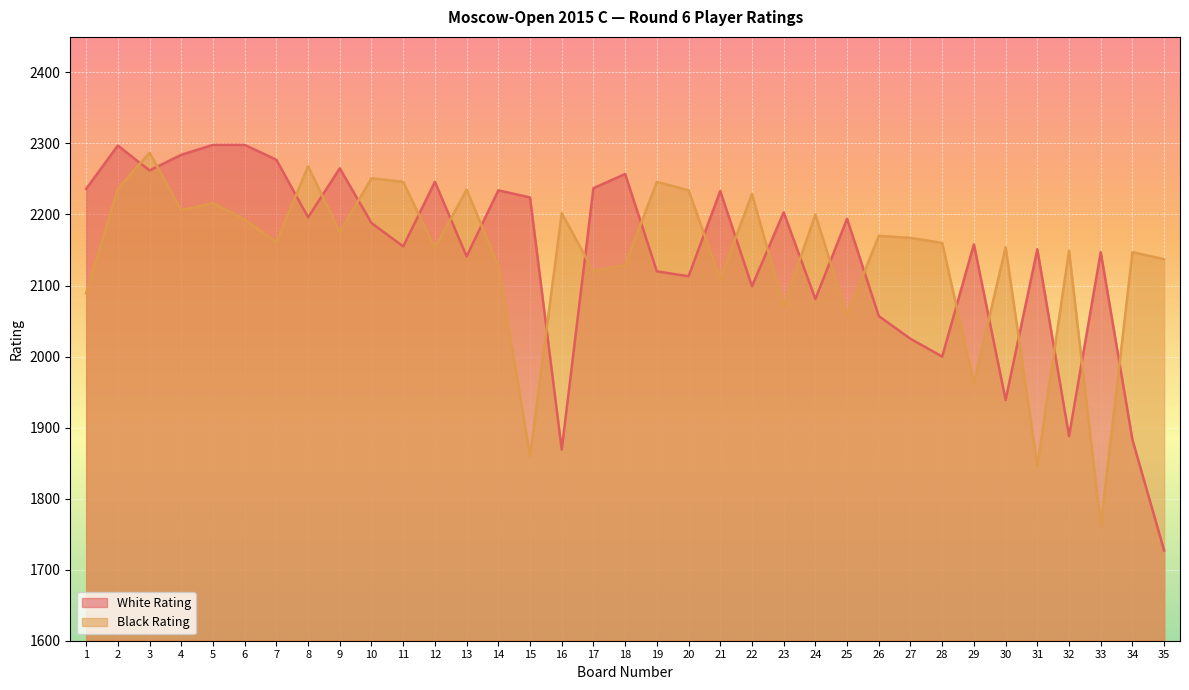

List the labels in order of Black Rating value, largest first.

3, 8, 10, 11, 19, 2, 13, 20, 22, 5, 4, 16, 24, 6, 9, 26, 27, 7, 28, 30, 12, 32, 34, 35, 18, 14, 17, 21, 1, 23, 25, 29, 15, 31, 33